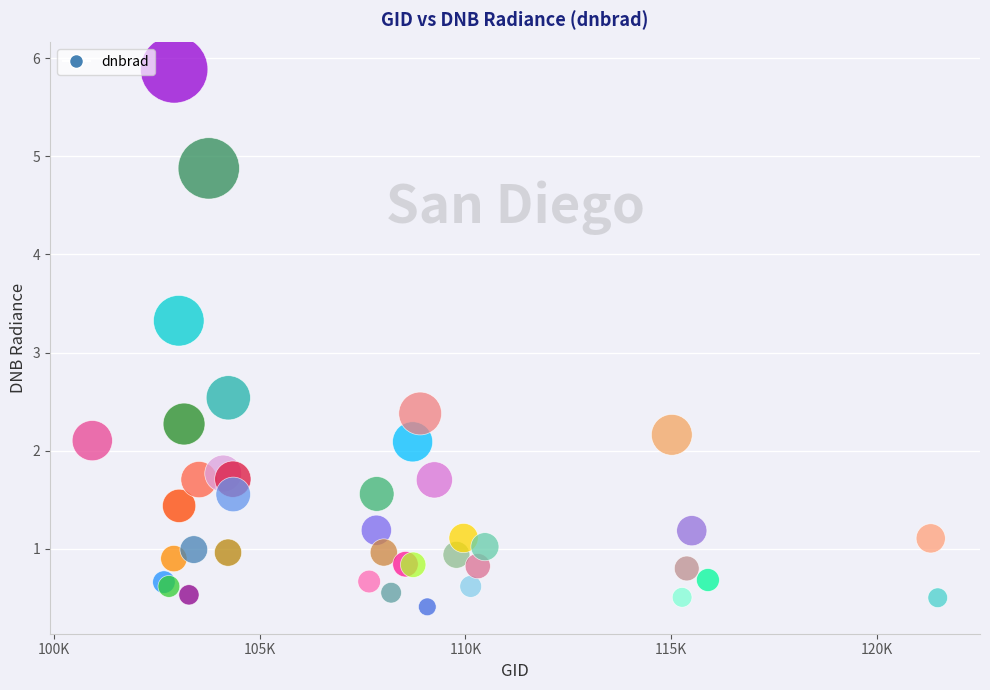

What Y value in the scatter plot is closest to 3?

3.3